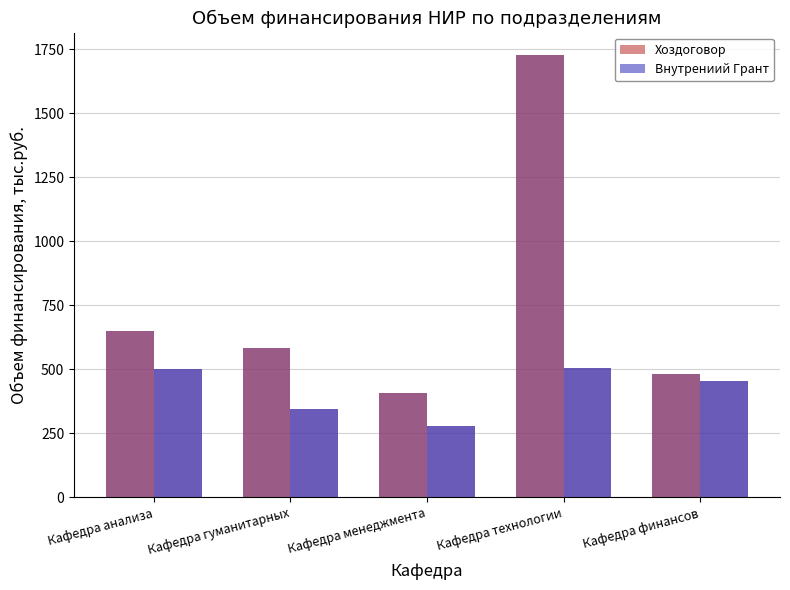

What is the difference between the maximum and minimum values in the Хоздоговор series?

1319.2